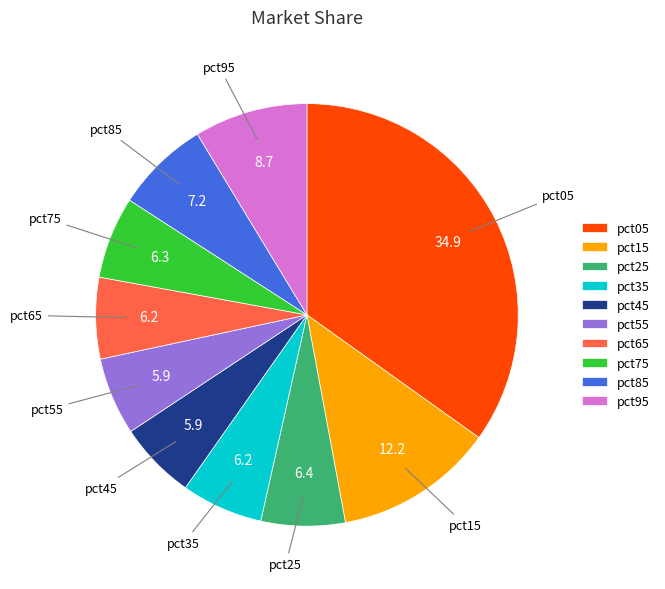

Combined, do pct45 and pct85 account for over 50%?

No